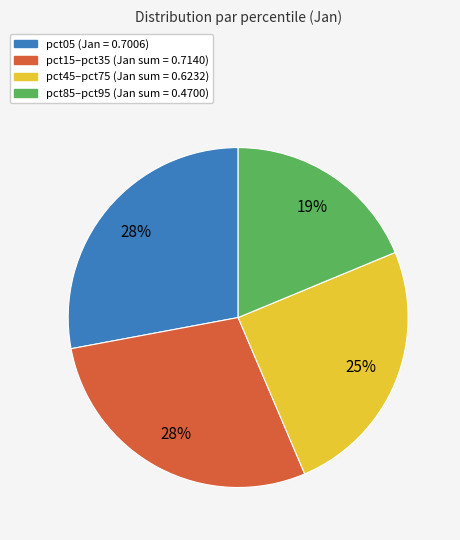

To the nearest percent, what is the average slice percentage?

25%